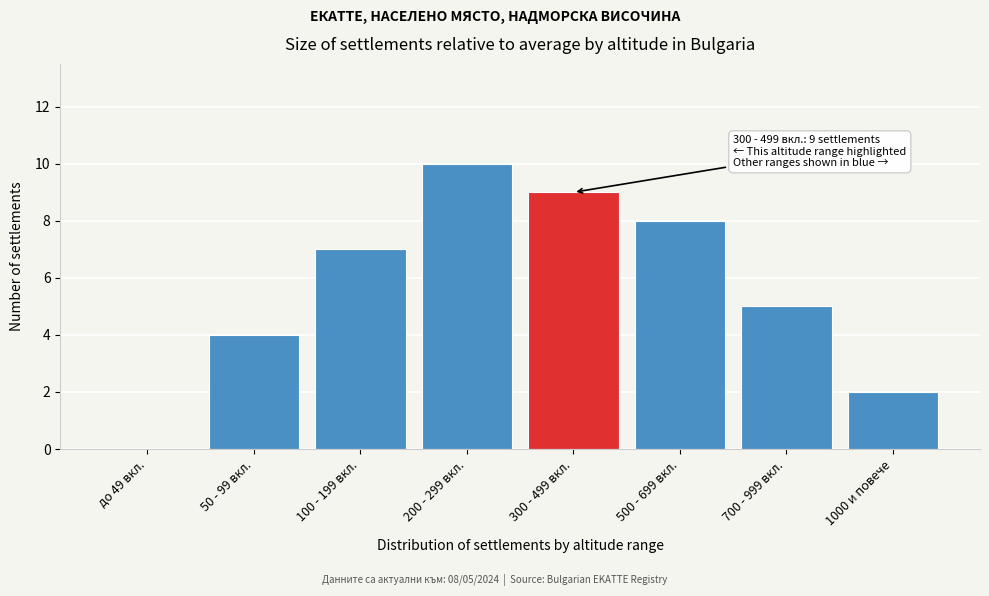

Reading right to left, what are all the values shown in this chart?

1000 и повече=2	700 - 999 вкл.=5	500 - 699 вкл.=8	300 - 499 вкл.=9	200 - 299 вкл.=10	100 - 199 вкл.=7	50 - 99 вкл.=4	до 49 вкл.=0